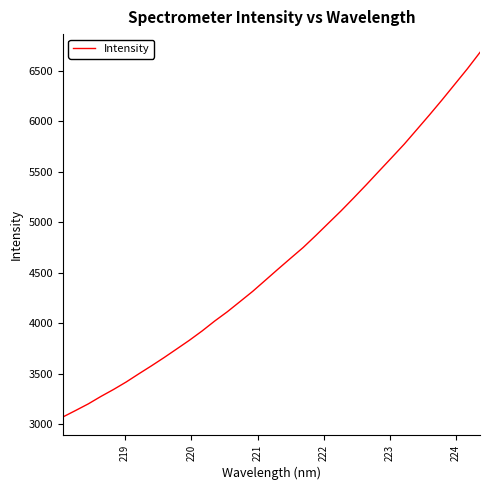

What is the difference between the maximum and minimum values?

3615.8